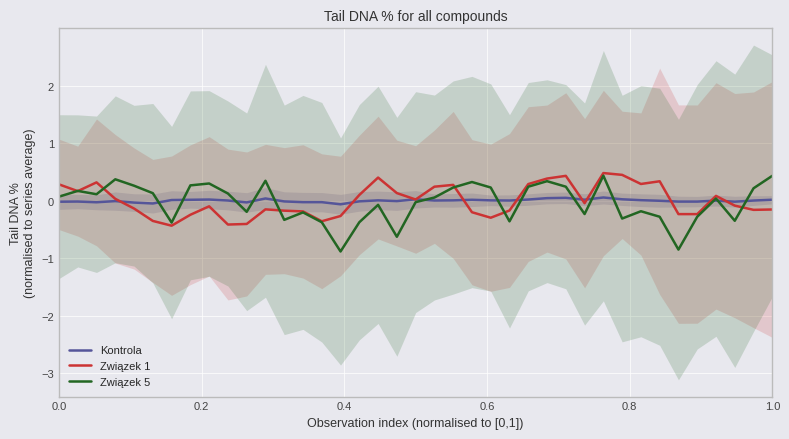

What is the highest value of the Związek 1 series?

0.5